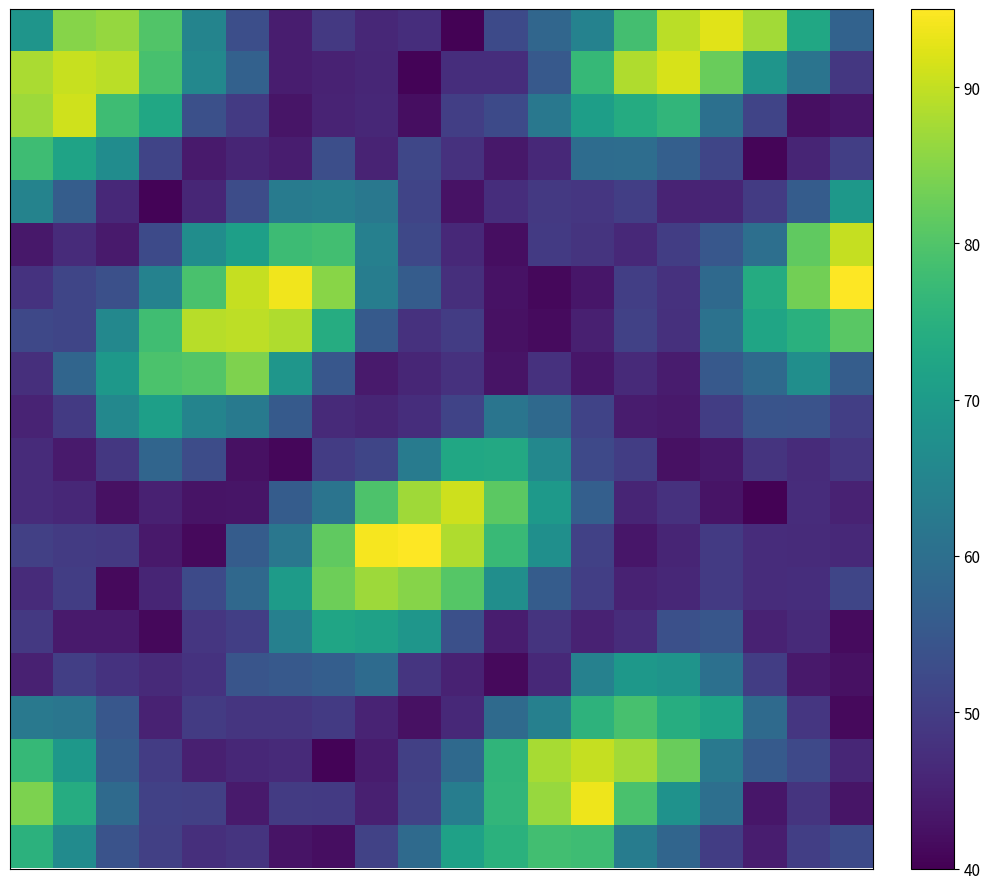

At how many categories does at least one series exceed 70?

20